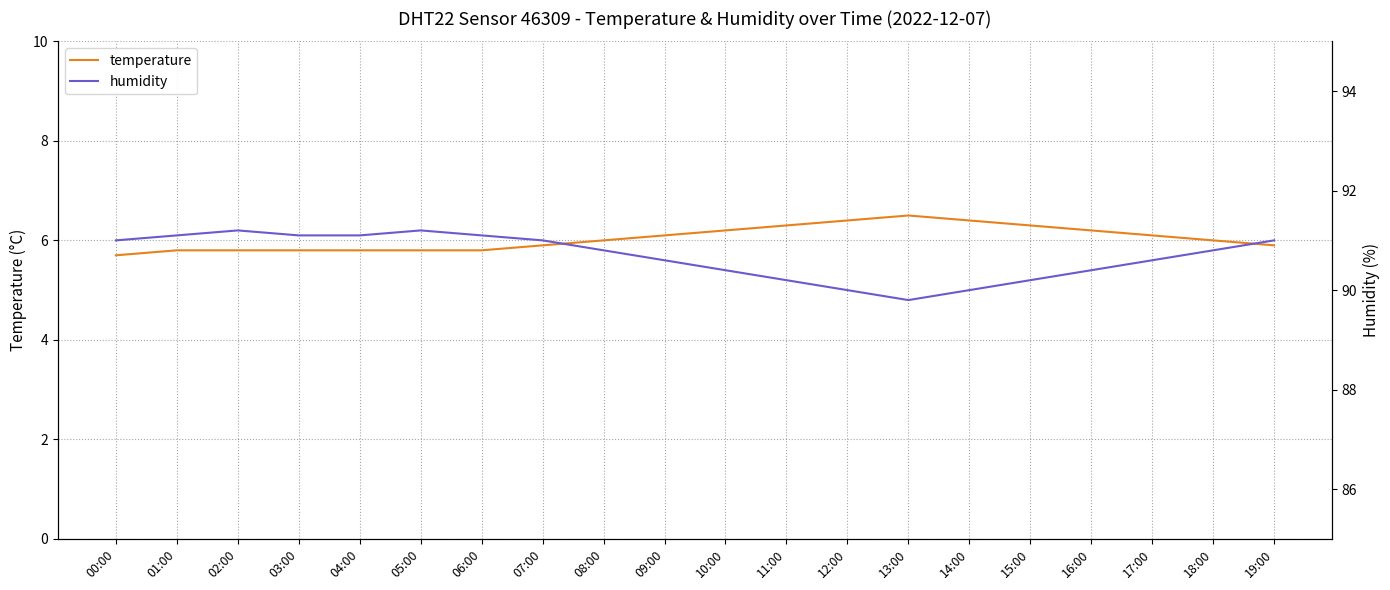

Does the chart have visible grid lines?

Yes